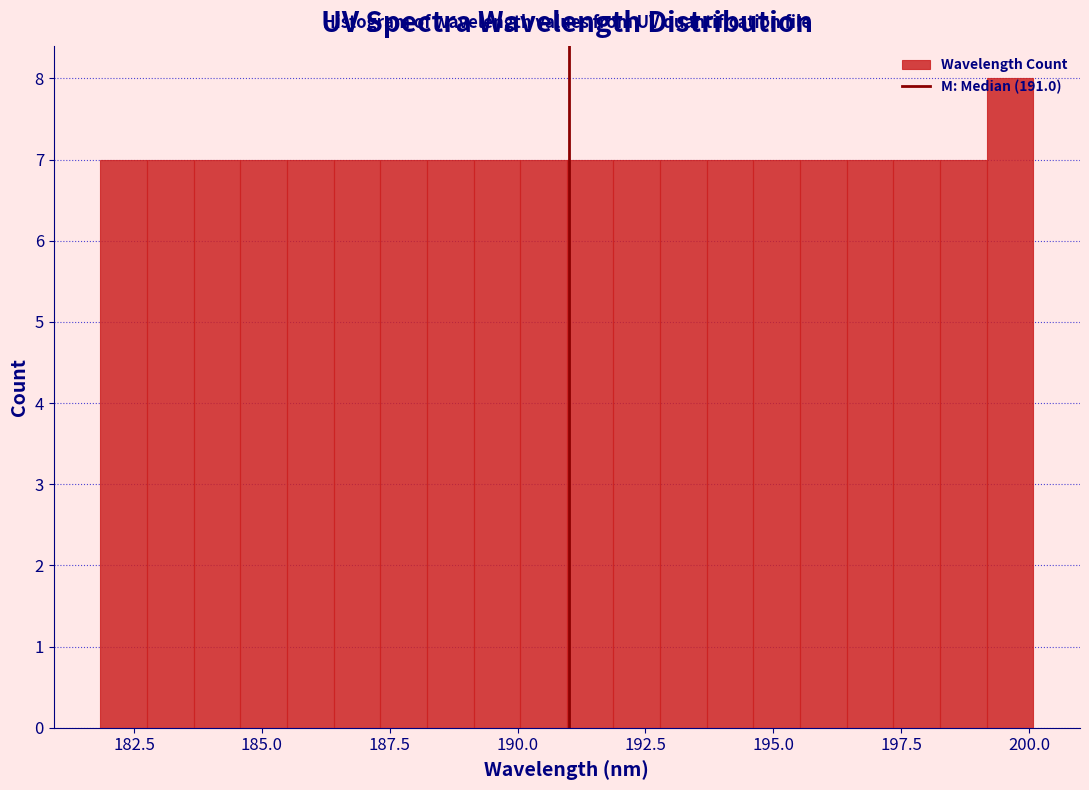

Read against the x-axis, roughly where is the centre of the tallest bar?

199.5